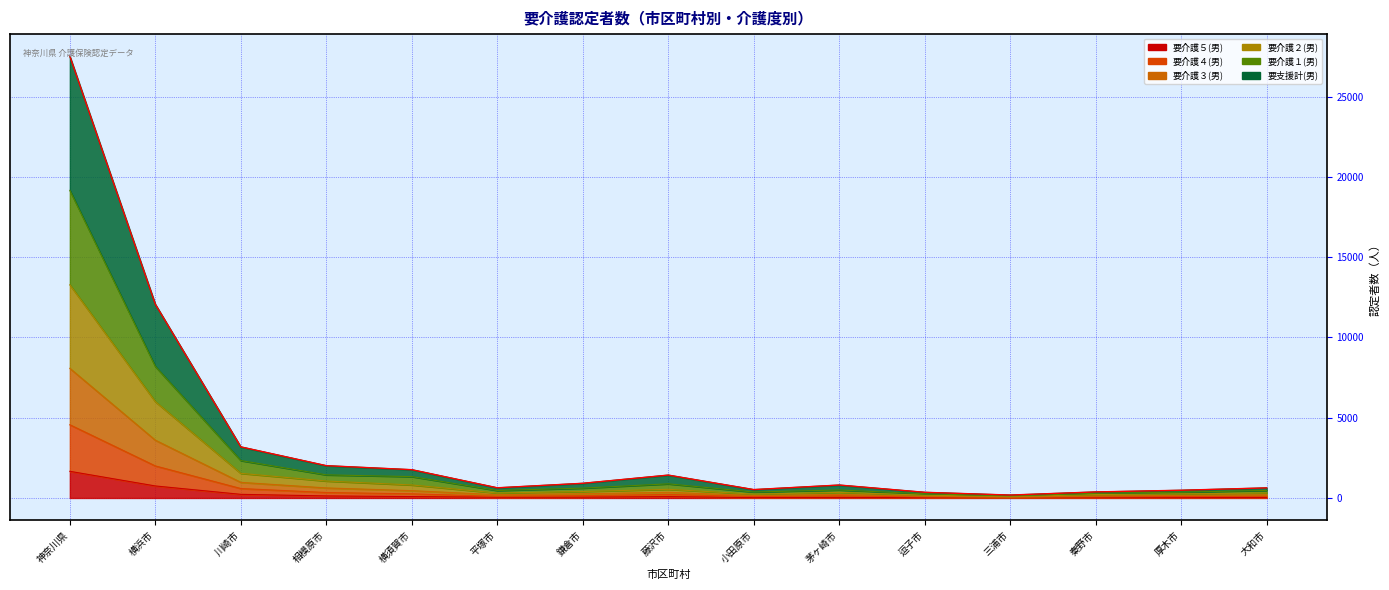

At which category does 要介護５(男) reach its first local valley?

平塚市